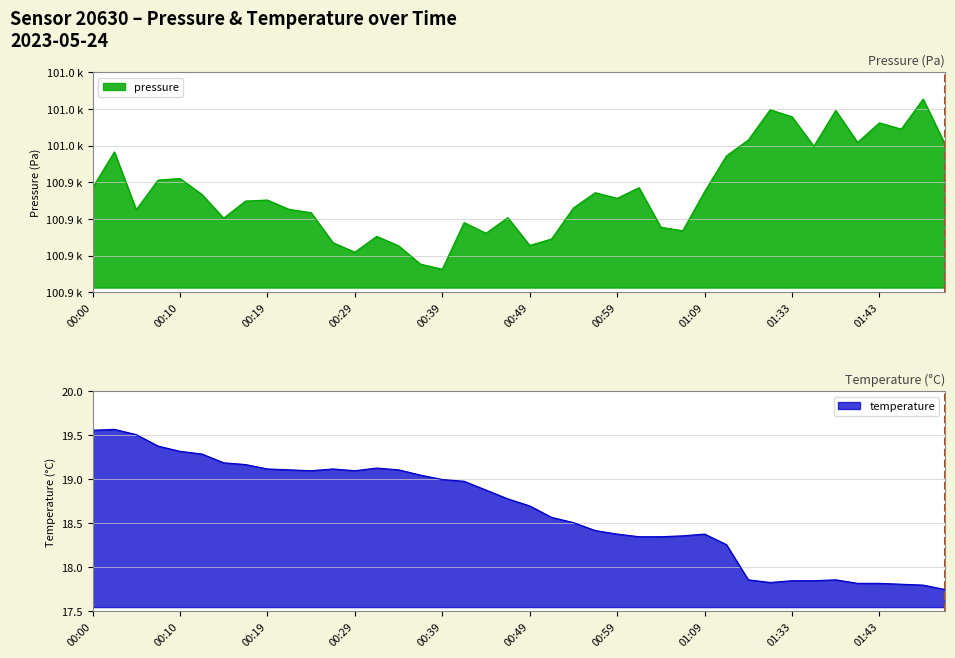

True or false: temperature and pressure cross at least once.

False